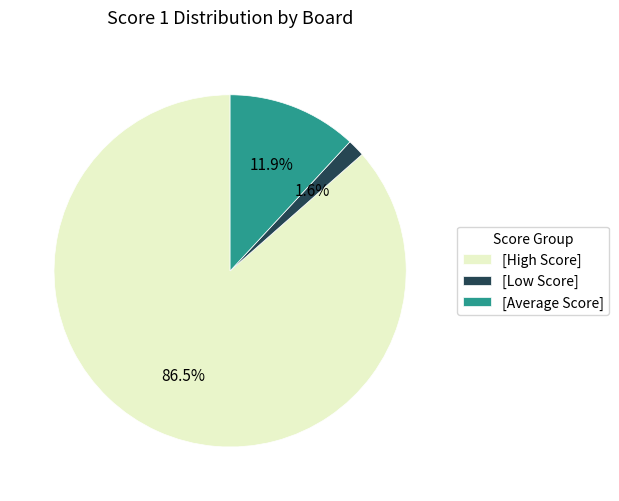

Is there any slice that represents more than half of the pie?

Yes